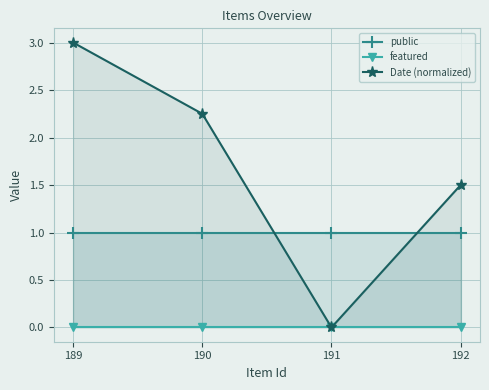

What is the sum of all public values?

4.0